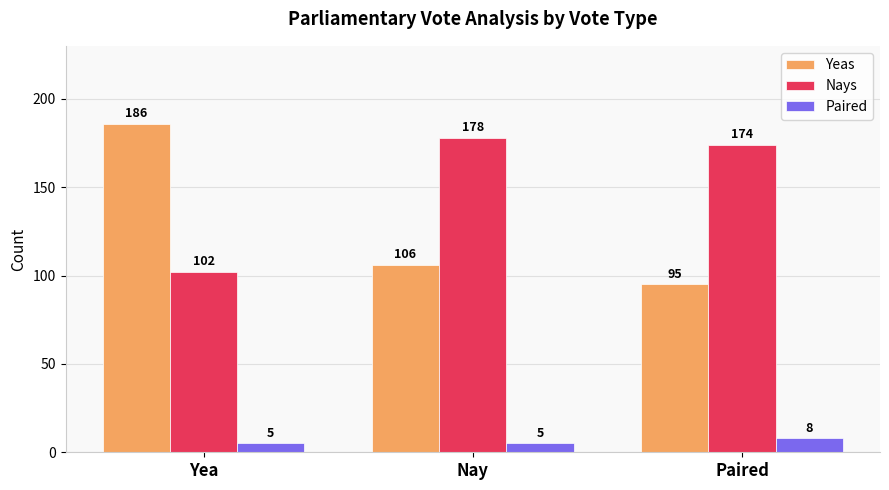

What are all the series names shown in the legend?

Yeas, Nays, Paired